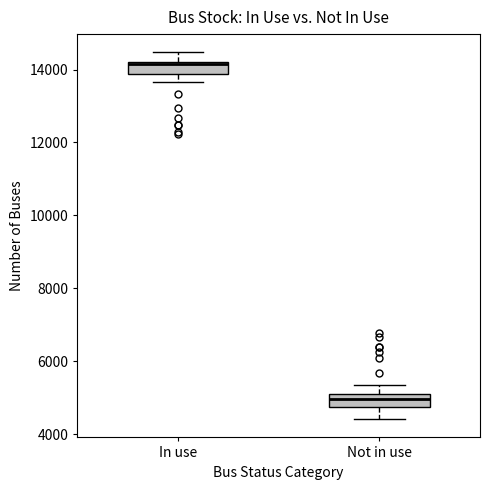

Reading left to right, transcribe this box plot: for each box, give where its median line is, the range the box spans, and where its two whiskers end, as read against the y-axis. The values are not printed on the chart, so give them approximately, as read against the axis.

In use: median 14200, box 13800 to 14200, whiskers 13600 to 14400
Not in use: median 5000 (inside the box), box 4800 to 5000, whiskers 4400 to 5400